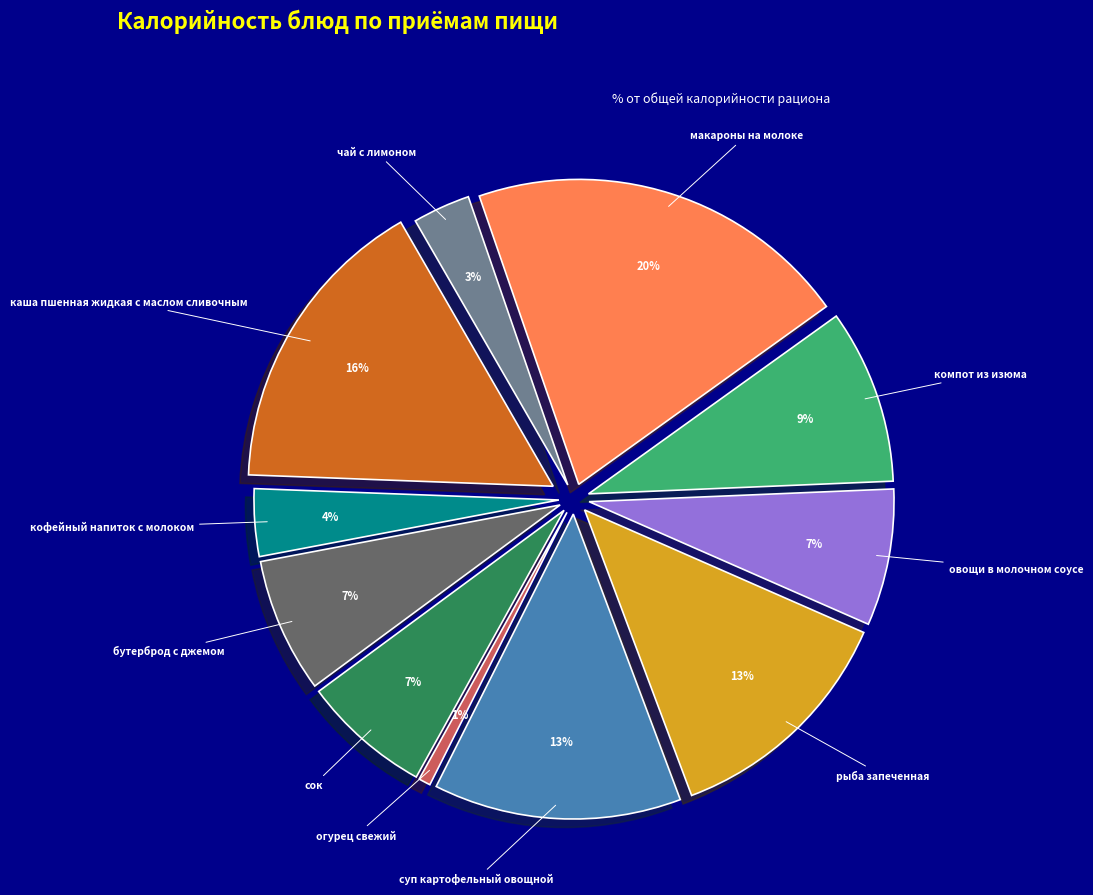

What is the largest slice in the pie chart?

макароны на молоке